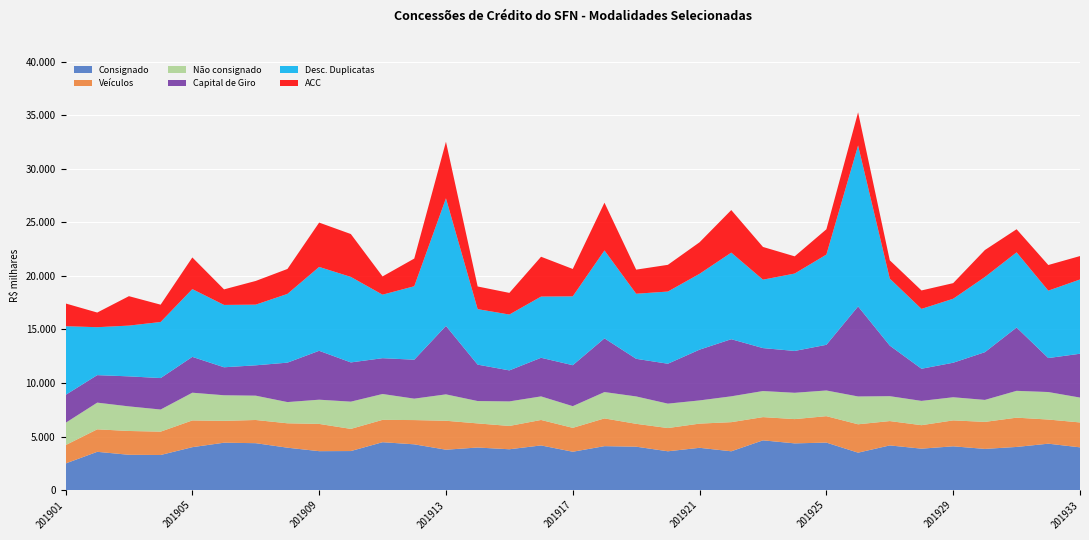

Reading left to right, extract all data points from this chart.

Consignado: 2478261	3570171	3292154	3272723	4003992	4421005	4376163	3955221	3630824	3641636	4466846	4269646	3767280	3970681	3808185	4167040	3577514	4098884	4048895	3620076	3944290	3619385	4641123	4358030	4431098	3490977	4167343	3864675	4083078	3841950	4025632	4329392	3987843
Veículos: 1714893	2099869	2223733	2181043	2496516	2040911	2165795	2278272	2544814	2069091	2087854	2264412	2703039	2252679	2177368	2377002	2230285	2590653	2135315	2168725	2259494	2719824	2169324	2266590	2467690	2650100	2273845	2192047	2422490	2521760	2734226	2255266	2325588
Não consignado: 2081084	2493264	2296426	2065621	2588833	2389604	2271035	1980903	2261462	2544317	2414666	2000612	2465080	2088178	2291155	2201332	2025579	2460227	2557461	2279771	2165963	2412691	2435232	2458011	2399053	2598071	2324894	2269003	2159940	2053034	2504749	2567651	2322384
Capital de Giro: 2607578	2566731	2803321	2937278	3346411	2612442	2834277	3682426	4565537	3662429	3343512	3637083	6392210	3398705	2896137	3605089	3824989	5016473	3512213	3726319	4739651	5333180	4009399	3905812	4262707	8406667	4720528	3001168	3223192	4457097	5912767	3172461	4092253
Desc. Duplicatas: 6419106	4475784	4740225	5234873	6327783	5821793	5664956	6418147	7831878	7984077	5930473	6858535	11913617	5183262	5215457	5715067	6428847	8206923	6075937	6740242	7082570	8084730	6388125	7228044	8426115	15028362	6257061	5587362	5974218	7017935	7019060	6295278	6934169
ACC: 2124257	1369001	2747306	1617473	2955890	1452955	2213261	2328629	4139987	4003359	1703252	2584300	5280902	2114260	2022193	3719439	2555919	4458545	2250775	2494714	2944510	3974036	3056039	1605594	2362695	3097810	1707820	1723276	1457846	2519567	2156799	2392689	2185748